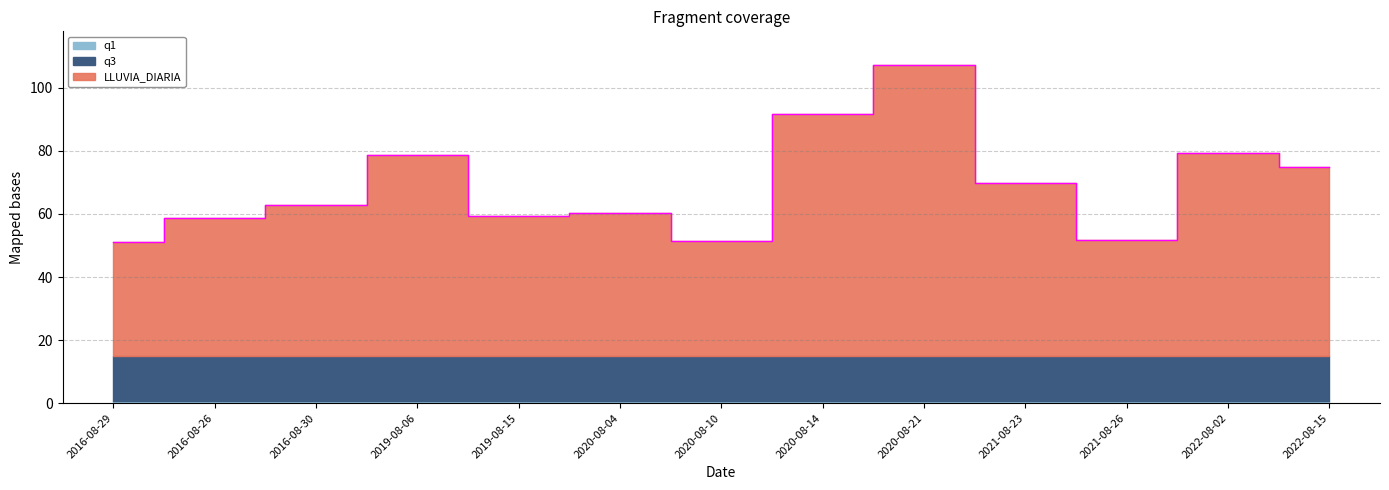

True or false: q1 and q3 intersect in this chart.

False